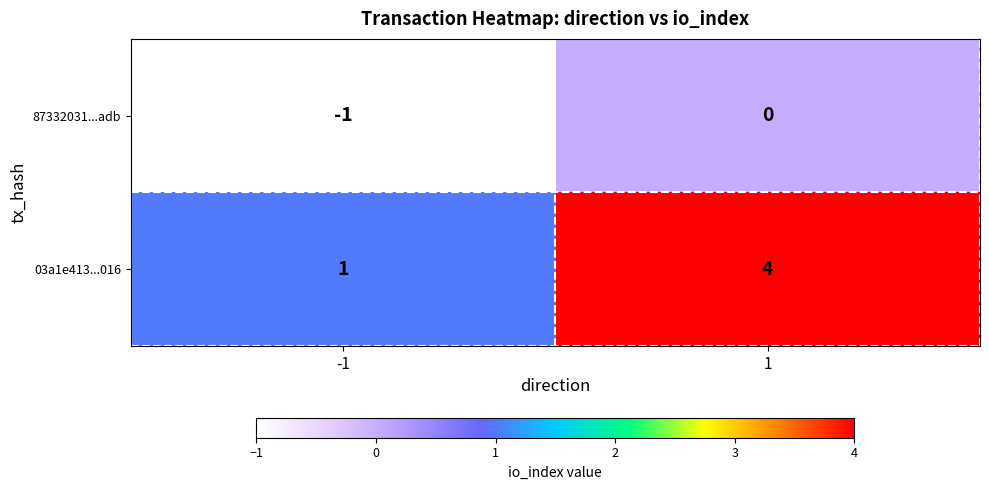

How many distinct data groups are displayed?

2